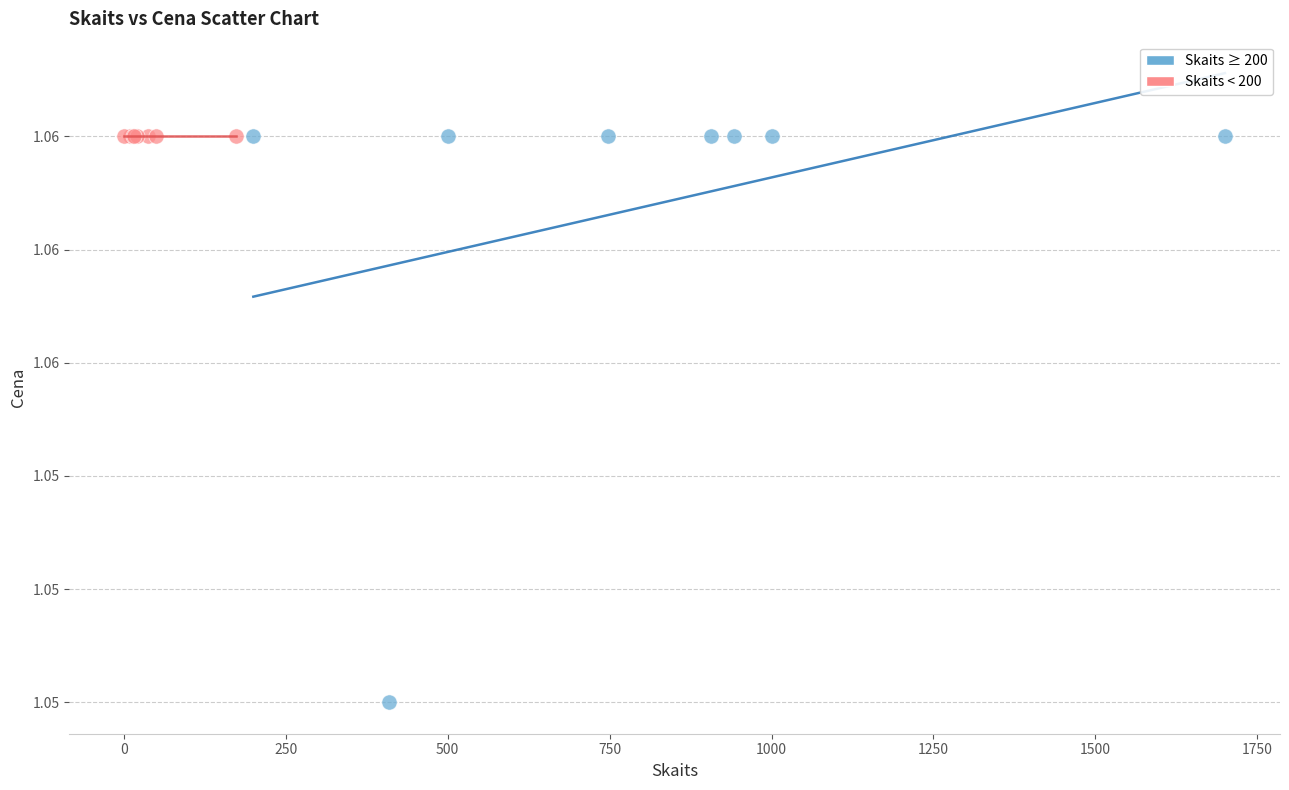

What are all the series names shown in the legend?

Skaits ≥ 200, Skaits < 200